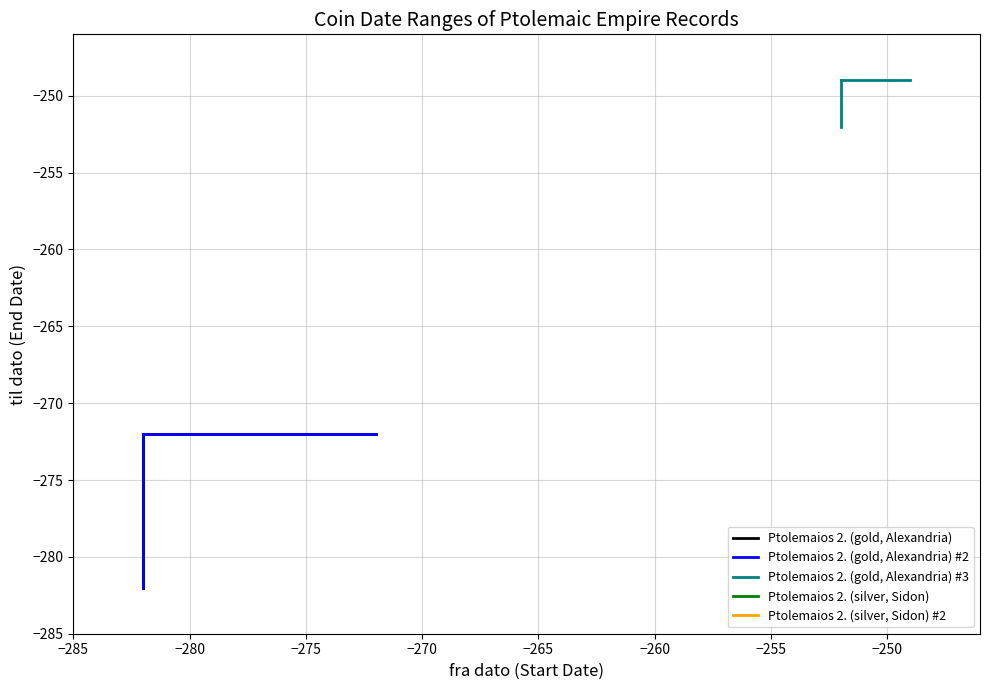

At −285, list the series in order from smallest to largest.

Ptolemaios 2. (silver, Sidon), Ptolemaios 2. (silver, Sidon) #2, Ptolemaios 2. (gold, Alexandria), Ptolemaios 2. (gold, Alexandria) #2, Ptolemaios 2. (gold, Alexandria) #3